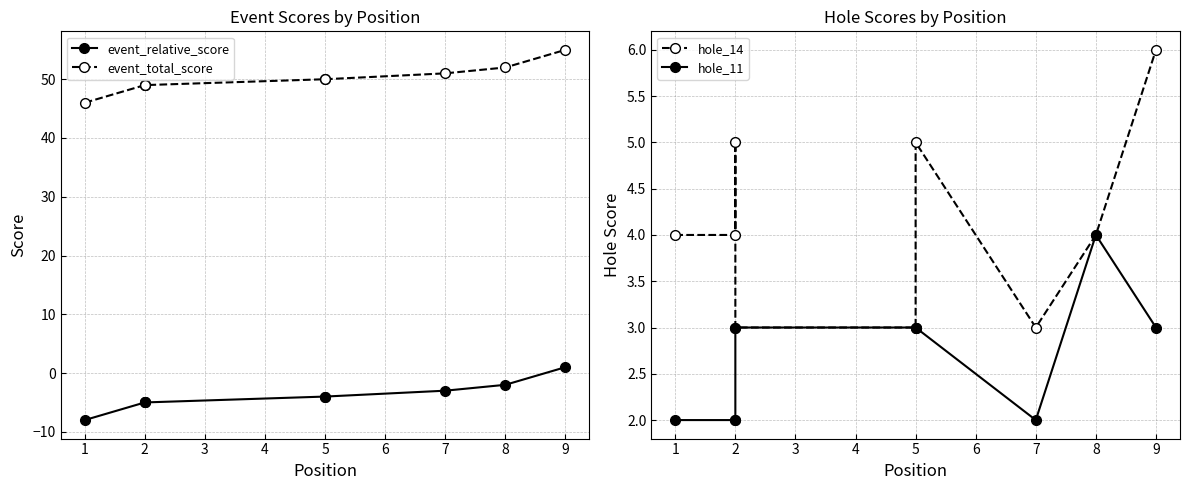

Rank the categories by hole_11 value from highest to lowest.

8, 2, 5, 5, 9, 1, 2, 2, 7